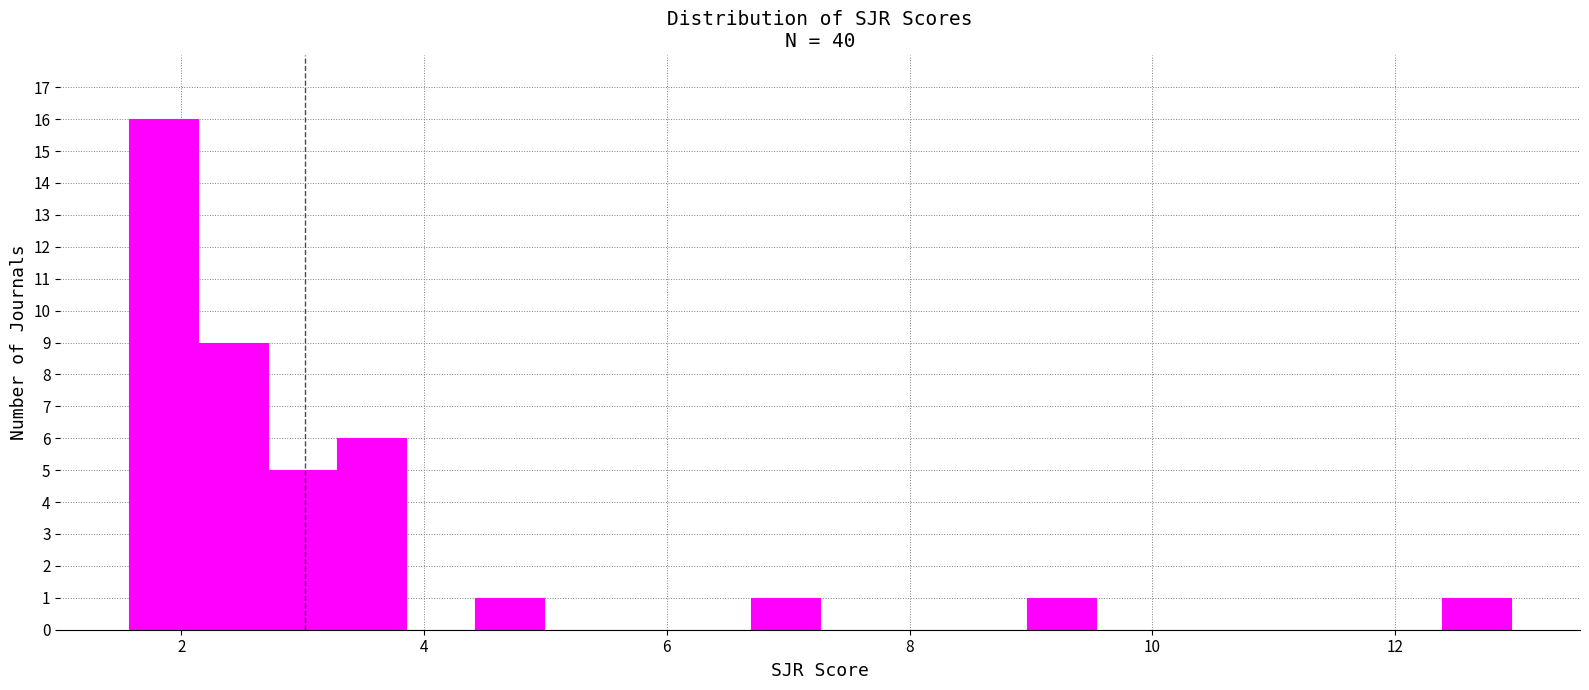

Read against the x-axis, roughly where is the centre of the tallest bar?

1.8